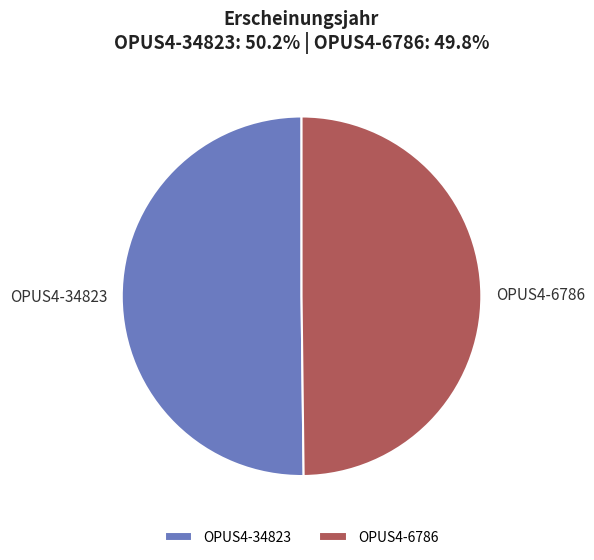

Is the sum of OPUS4-6786 and OPUS4-34823 greater than half?

Yes